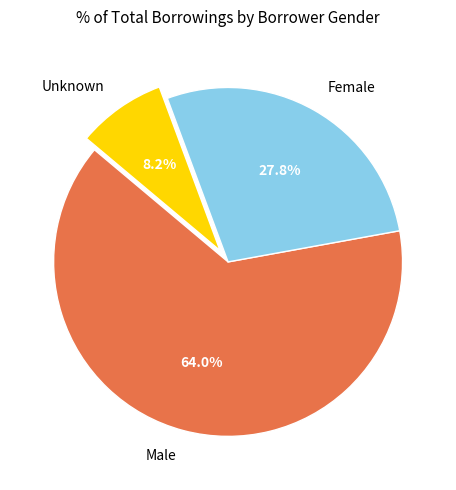

To the nearest percent, what is the difference between the largest and smallest slice percentages?

56%